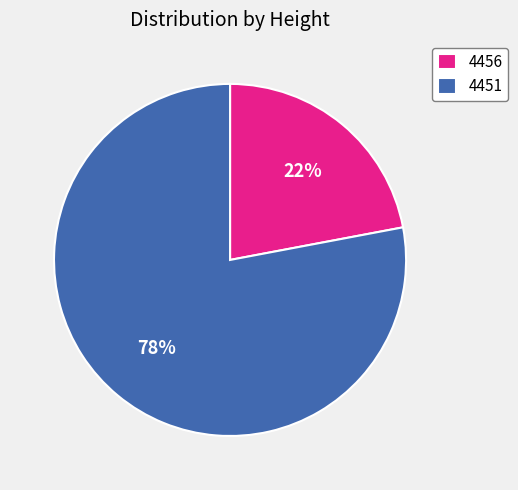

To the nearest percent, what is the combined percentage of 4456 and 4451?

100%